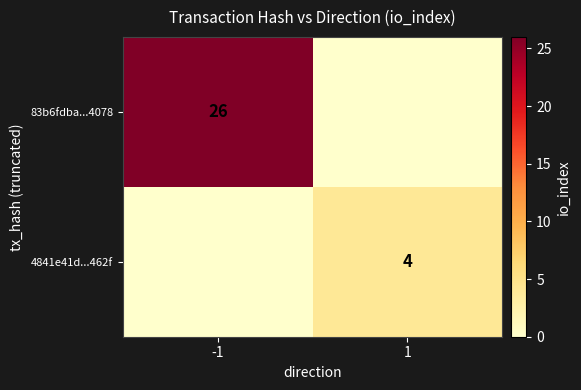

What is the total value across all series at 1?

4